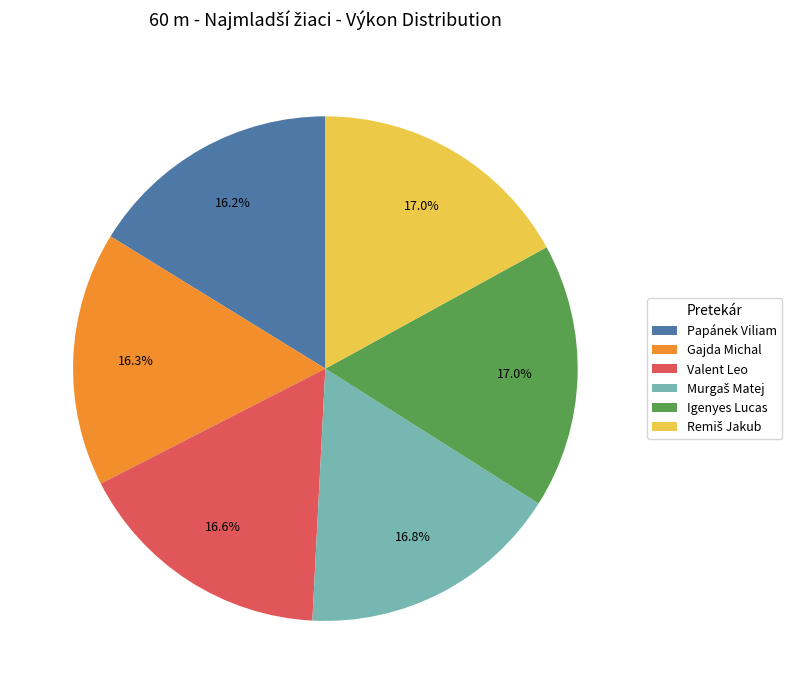

To the nearest percent, what is the difference between the largest and smallest slice percentages?

1%